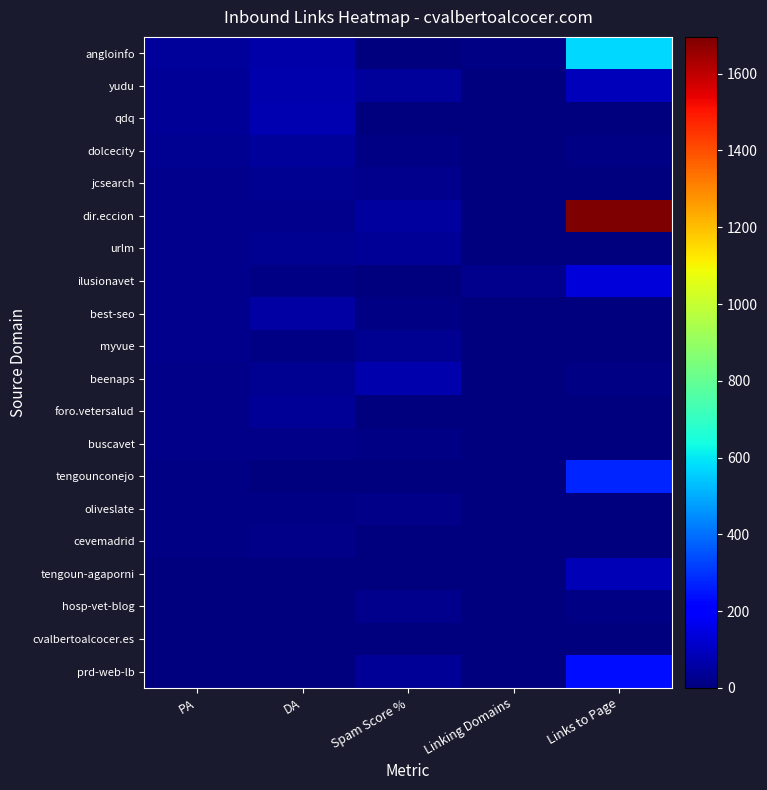

What is the total value across all series at Links to Page?

3121